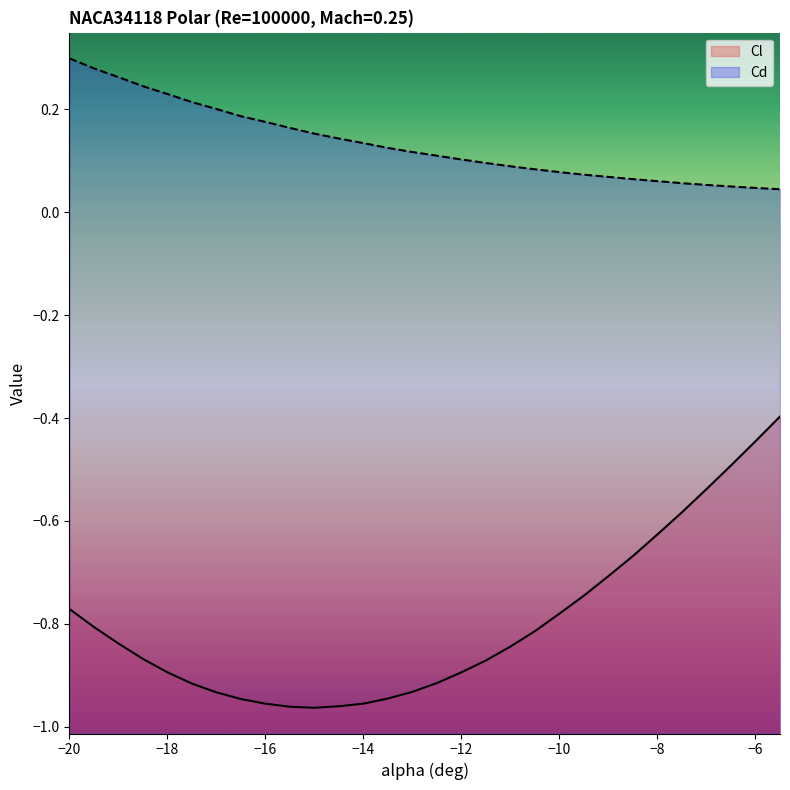

Reading left to right, list all the values displayed in this chart.

Cl: -0.8	-0.8	-0.8	-0.9	-0.9	-0.9	-0.9	-0.9	-1.0	-1.0	-1.0	-1.0	-1.0	-0.9	-0.9	-0.9	-0.9	-0.9	-0.8	-0.8	-0.8	-0.7	-0.7	-0.7	-0.6	-0.6	-0.5	-0.5	-0.4	-0.4
Cd: 0.3	0.3	0.3	0.2	0.2	0.2	0.2	0.2	0.2	0.2	0.2	0.1	0.1	0.1	0.1	0.1	0.1	0.1	0.1	0.1	0.1	0.1	0.1	0.1	0.1	0.1	0.1	0.1	0.0	0.0